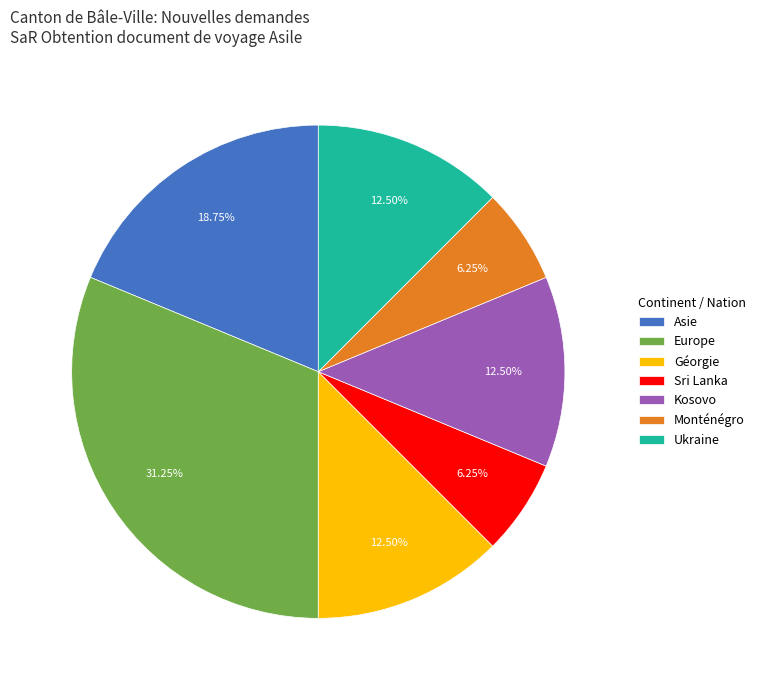

How many segments does this pie chart have?

7